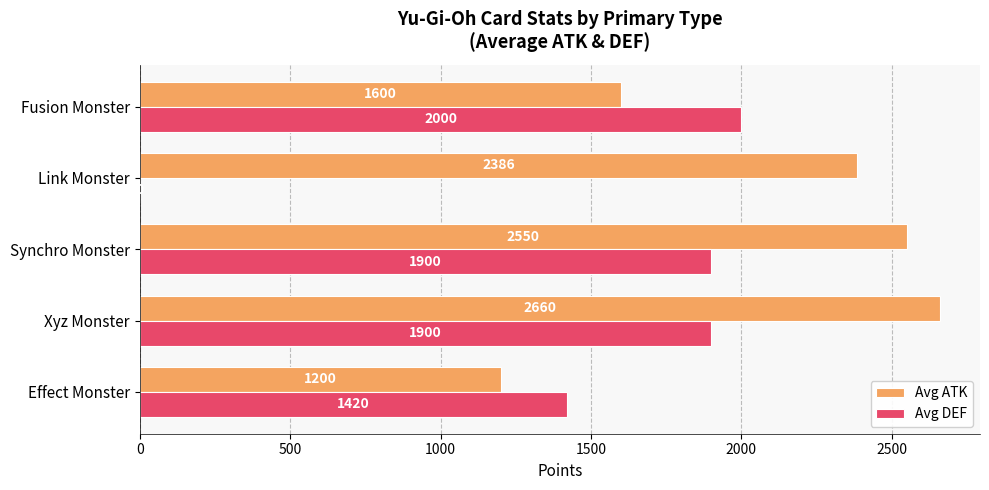

Which category has the highest value in the Avg DEF series?

Fusion Monster